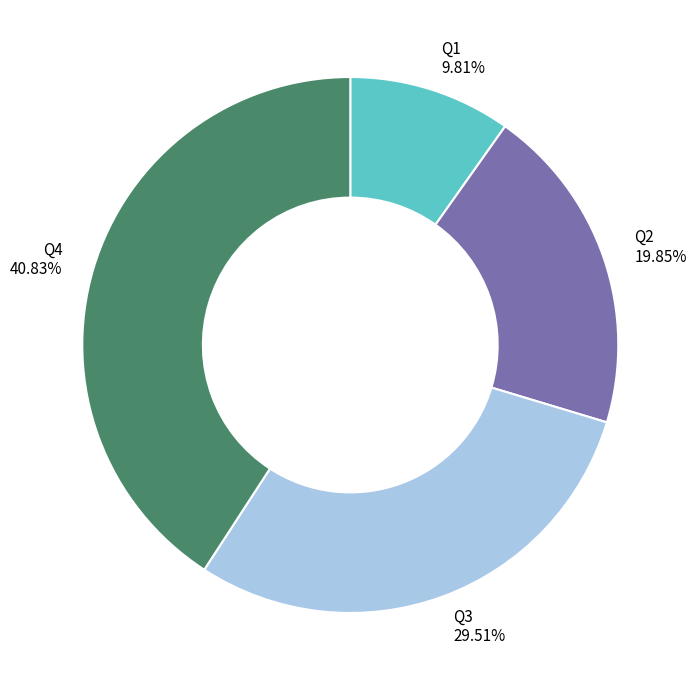

Count the number of slices in the pie.

4